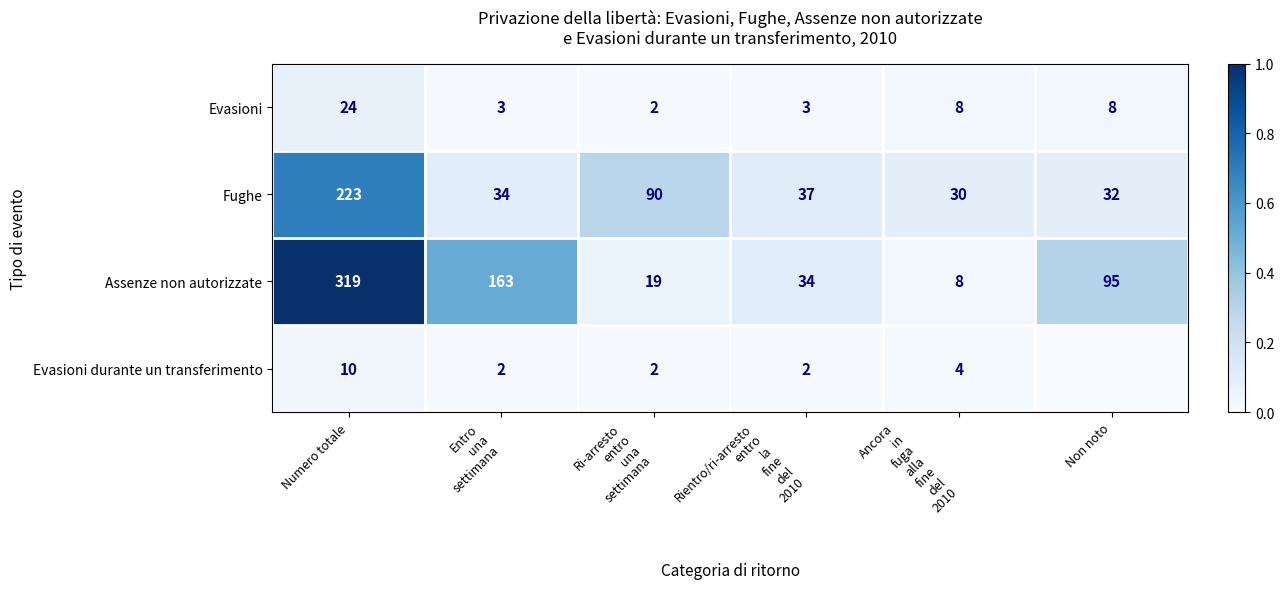

What is the average value of the Evasioni series?

8